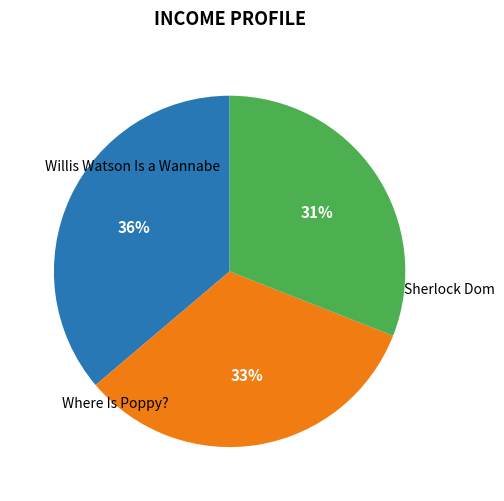

Which slice is the largest?

Willis Watson Is a Wannabe